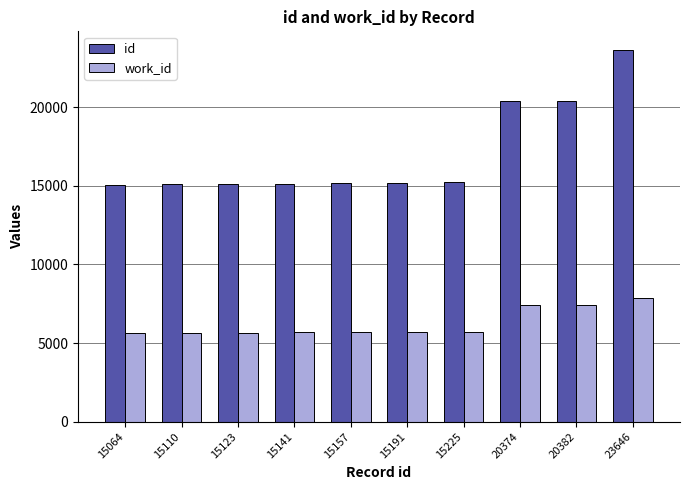

What is the approximate value of work_id at 15123, to the nearest 10?

5660